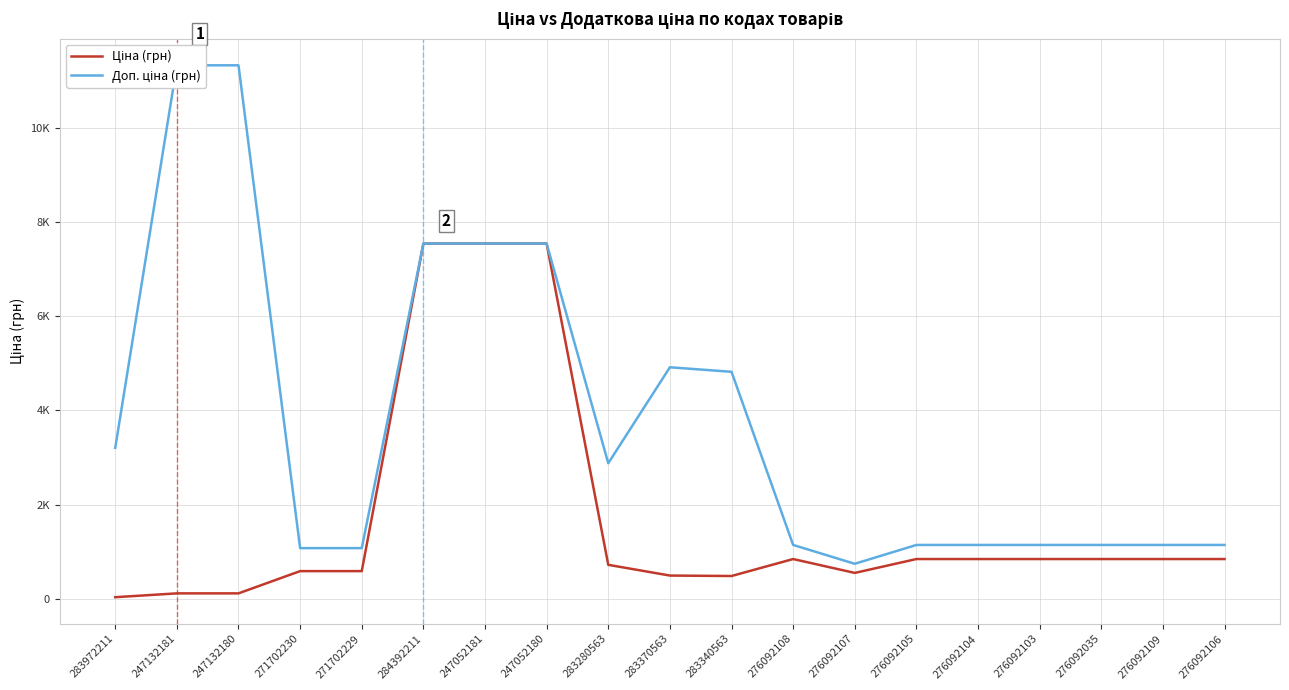

At which label does Ціна (грн) reach its peak?

284392211